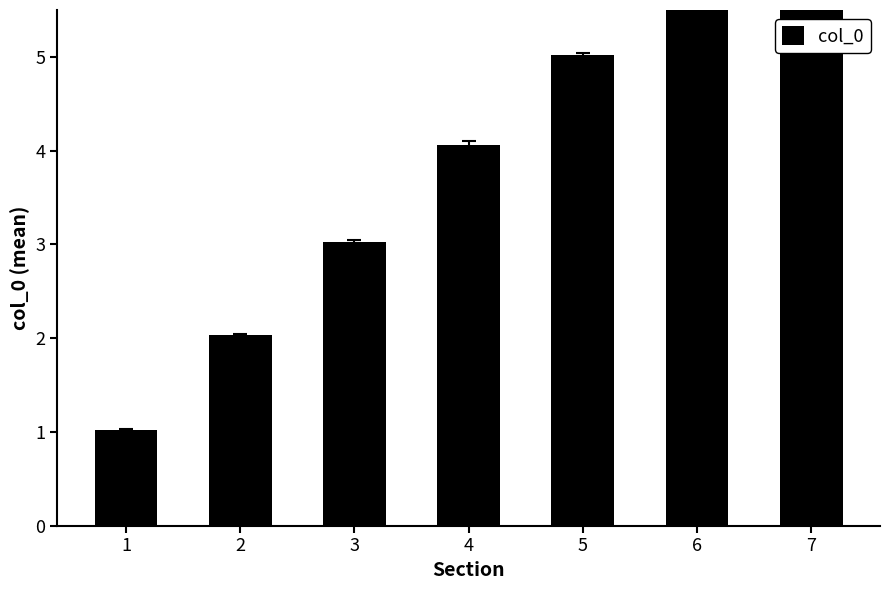

What is the minimum value shown in the chart?

1.0